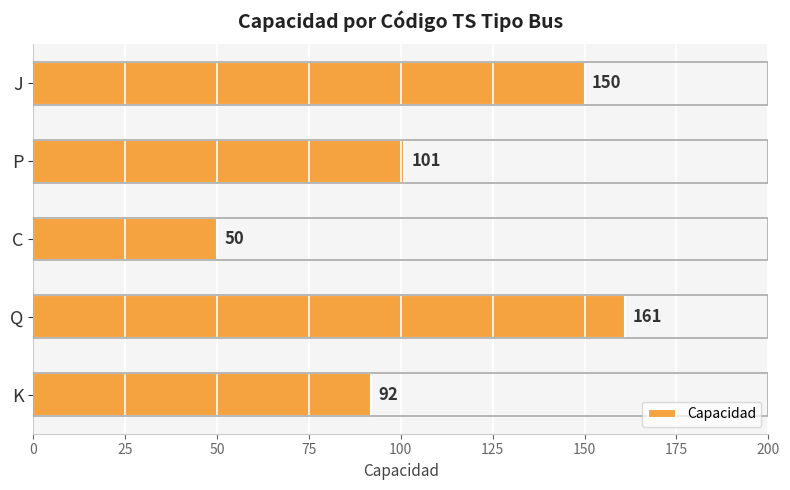

Reading bottom to top, what are all the values shown in this chart?

92	161	50	101	150